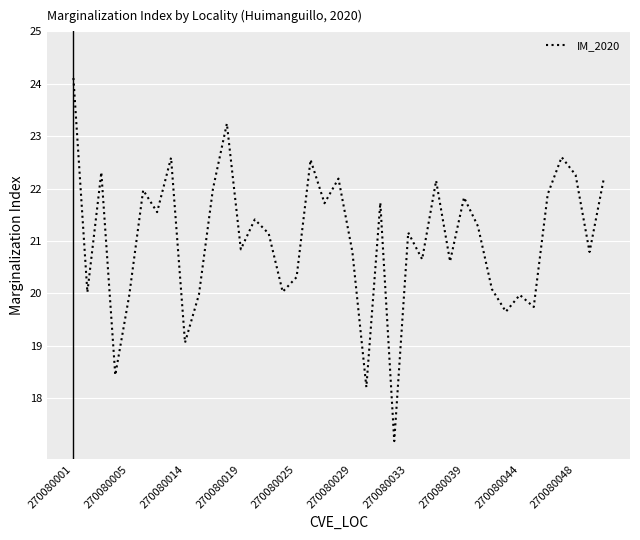

How many interior local peaks (higher than both neighbors) does the data have?

13